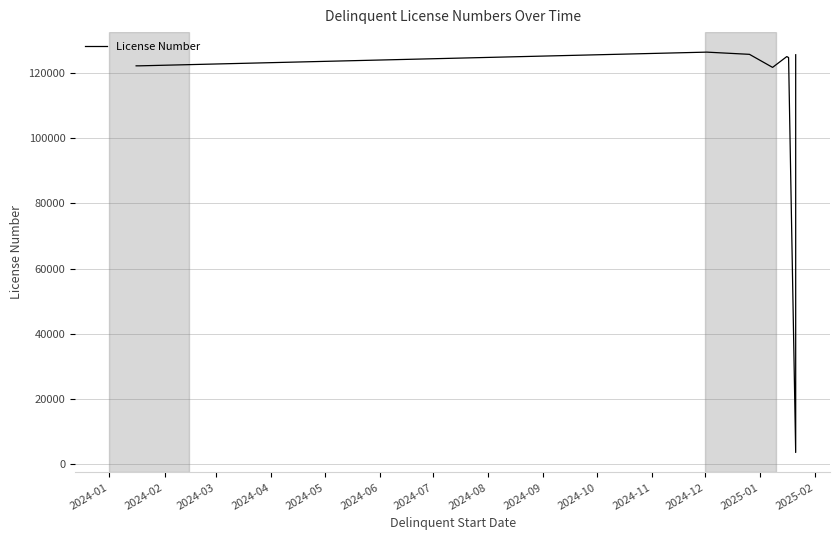

What is the value of the 12th point from the left?

125543